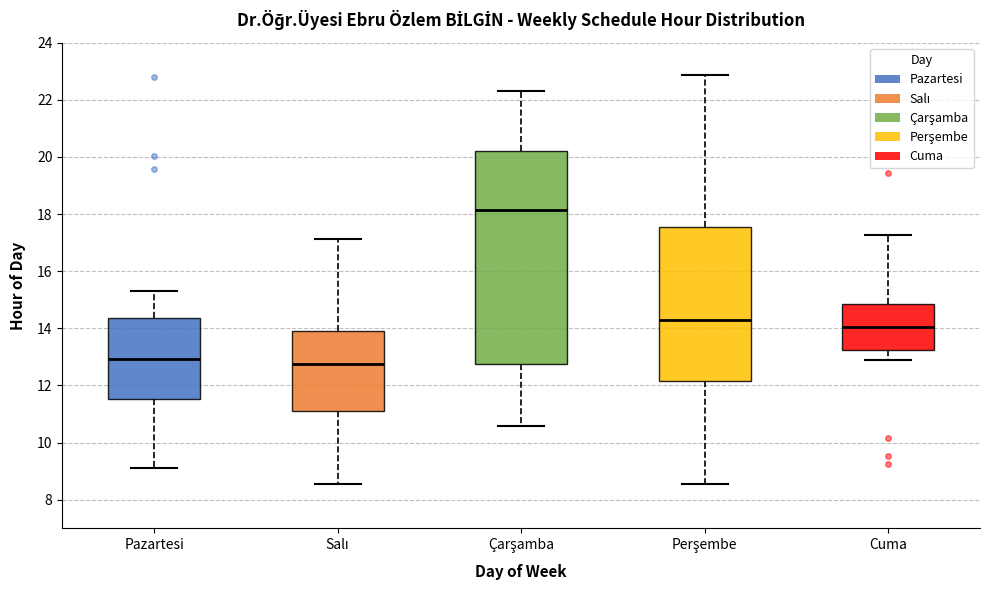

Reading left to right, read every box against the y-axis: the position of its median line, the range the box covers, and the ends of its whiskers. The values are not printed on the chart, so give them approximately, as read against the axis.

Pazartesi: median 13.0, box 11.6 to 14.4, whiskers 9.2 to 15.4
Salı: median 12.8, box 11.2 to 14.0, whiskers 8.6 to 17.2
Çarşamba: median 18.2, box 12.8 to 20.2, whiskers 10.6 to 22.4
Perşembe: median 14.2, box 12.2 to 17.6, whiskers 8.6 to 22.8
Cuma: median 14.0, box 13.2 to 14.8, whiskers 13.0 to 17.2